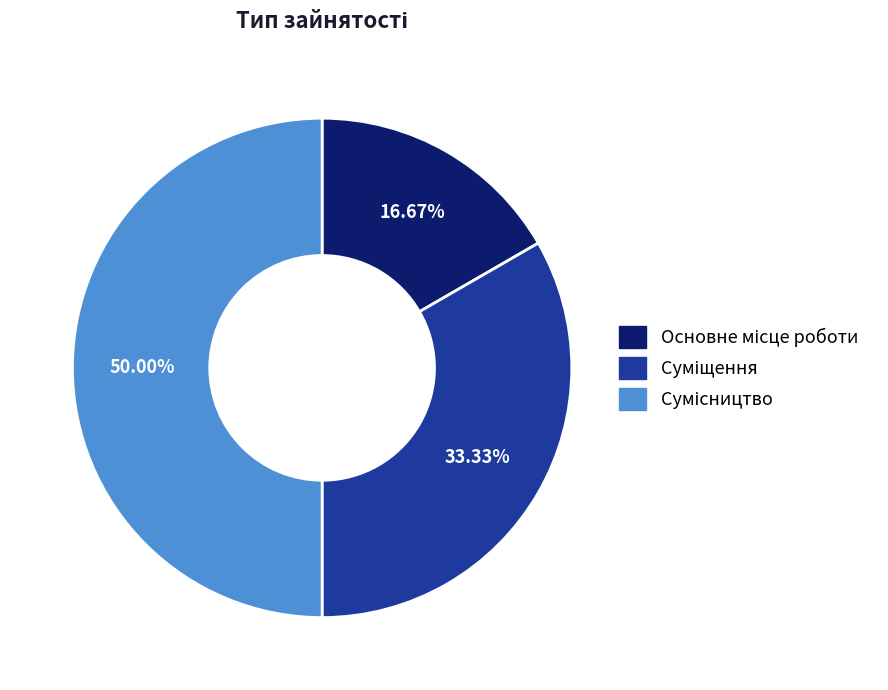

How many segments does this pie chart have?

3